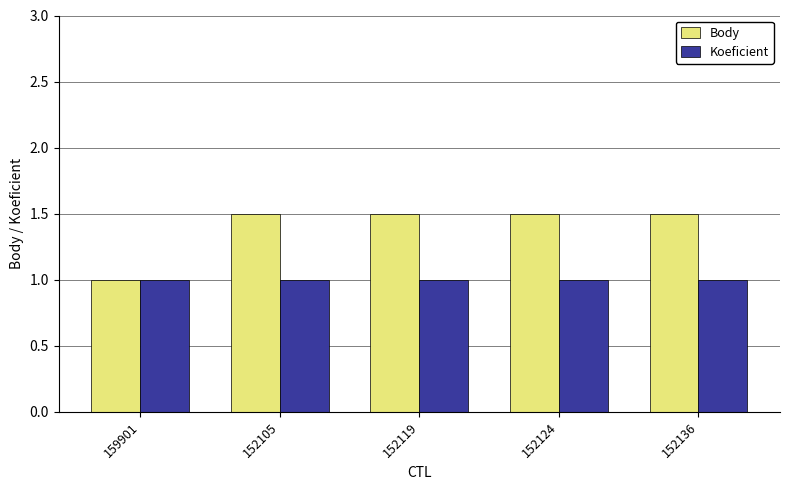

Rank the series by their average value, from highest to lowest.

Body, Koeficient